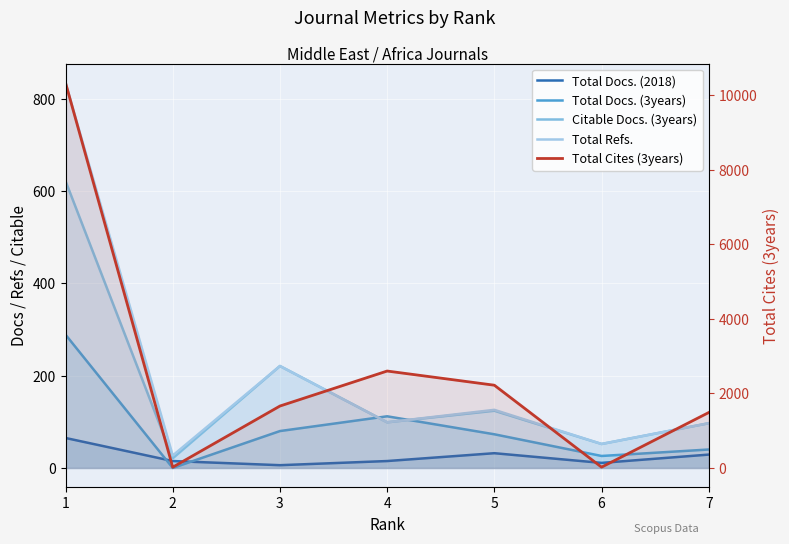

How many values in the Citable Docs. (3years) series are below 99?

3